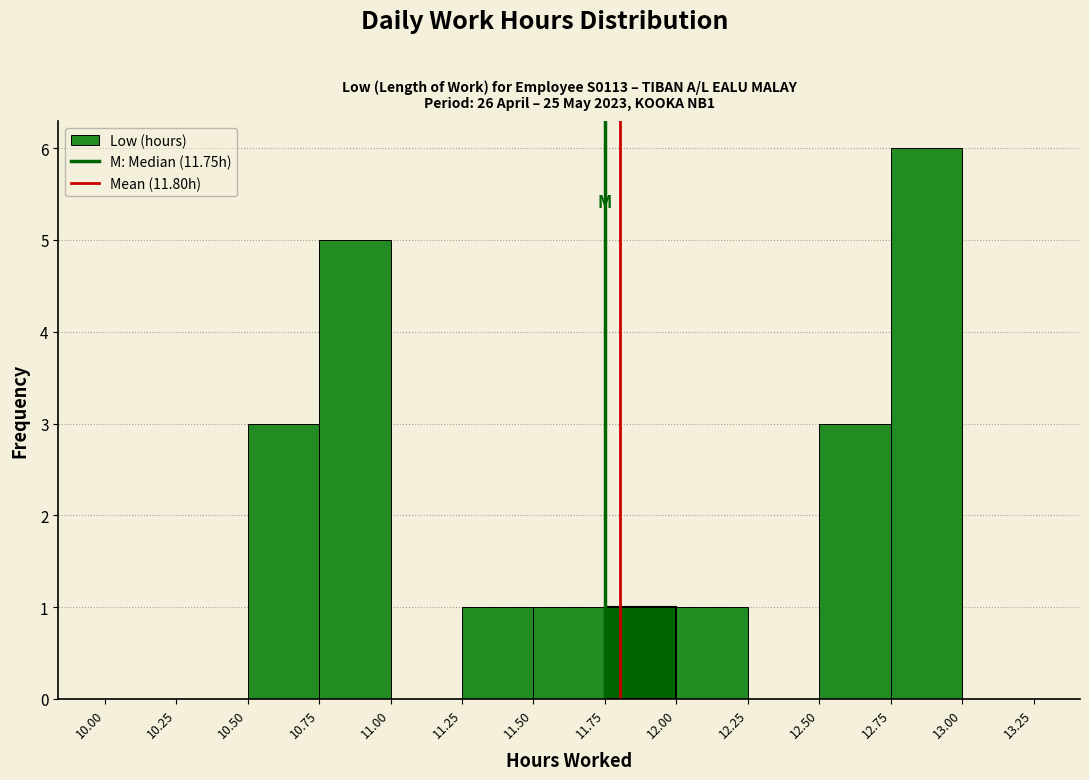

Over which range of the x-axis is the bar tallest?

12.75 to 13.00